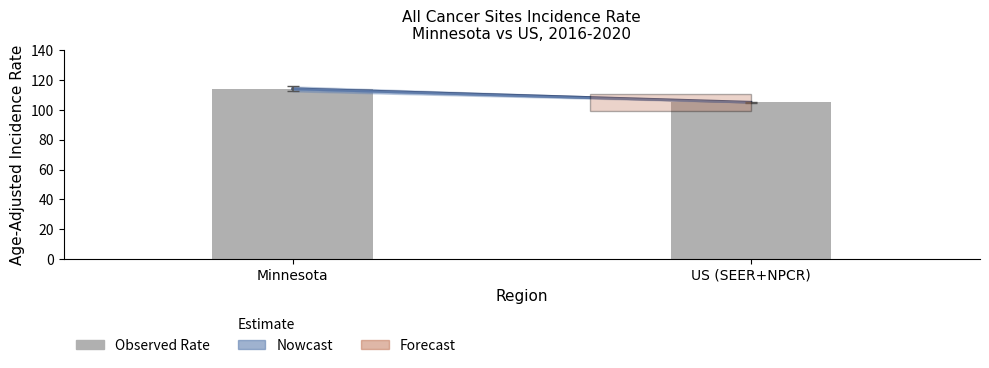

What is the sum of all values?

219.4